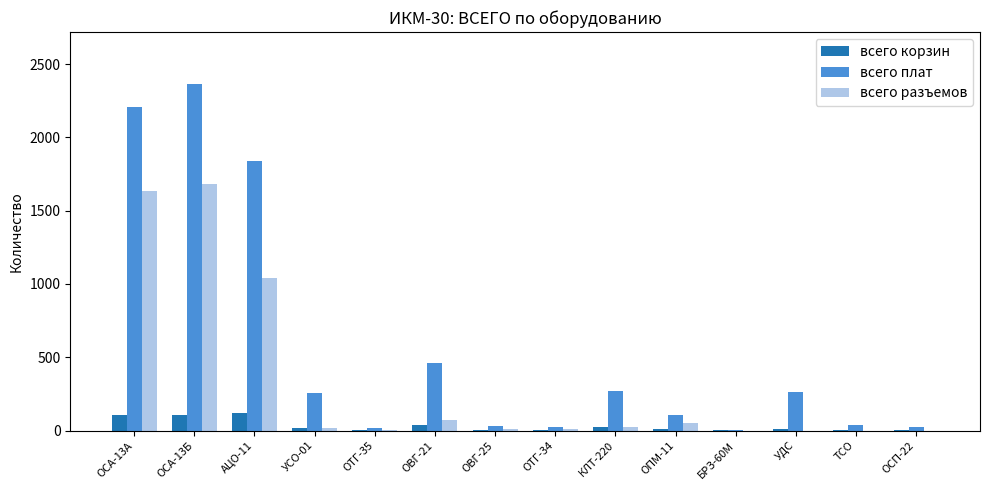

At which label is всего разъемов closest to 840?

АЦО-11